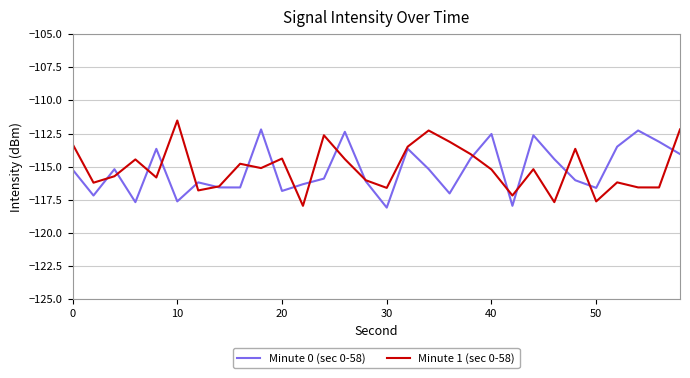

What is the lowest value of the Minute 1 (sec 0-58) series?

-118.0